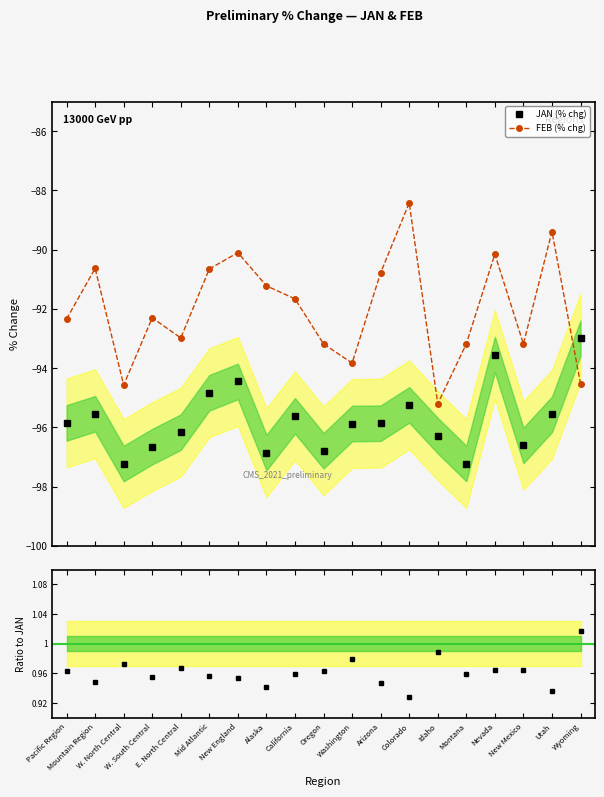

Where does the JAN (% chg) series first go above -95?

Mid Atlantic